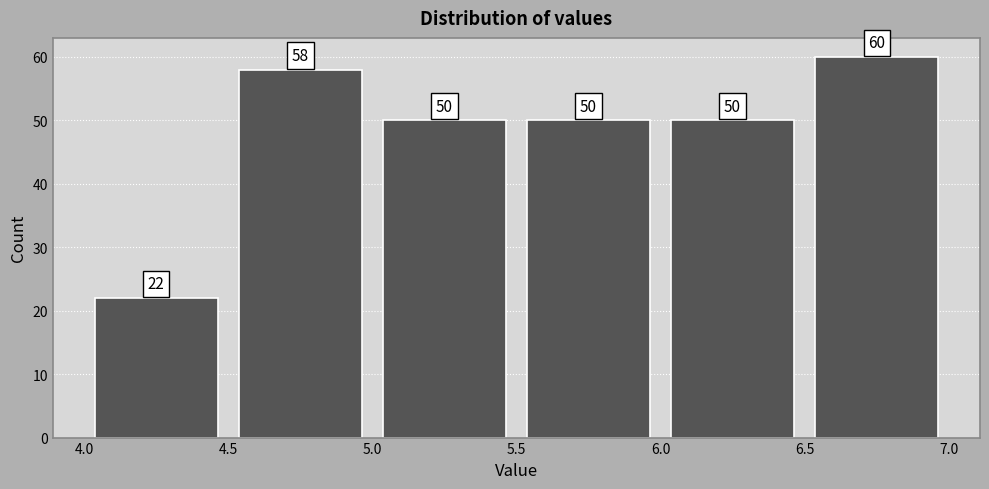

Reading left to right, transcribe this chart: for each bar, give the range it covers on the x-axis and its height.

4.0 to 4.5: 22
4.5 to 5.0: 58
5.0 to 5.5: 50
5.5 to 6.0: 50
6.0 to 6.5: 50
6.5 to 7.0: 60